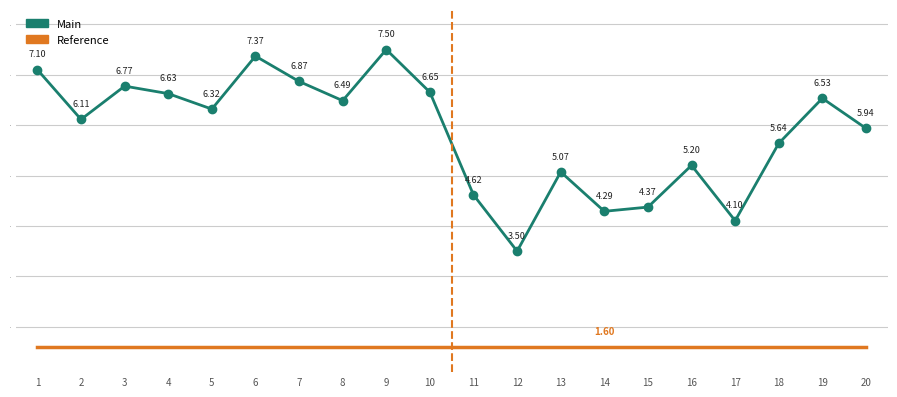

The Main series shows 4.1 at 17. True or false?

True